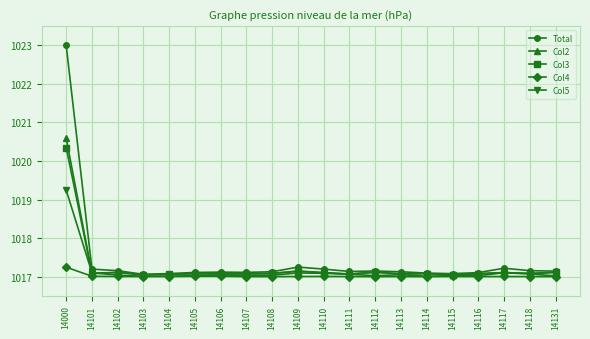

What is the sum of the Col5 values at 14117 and 14102?

2034.1